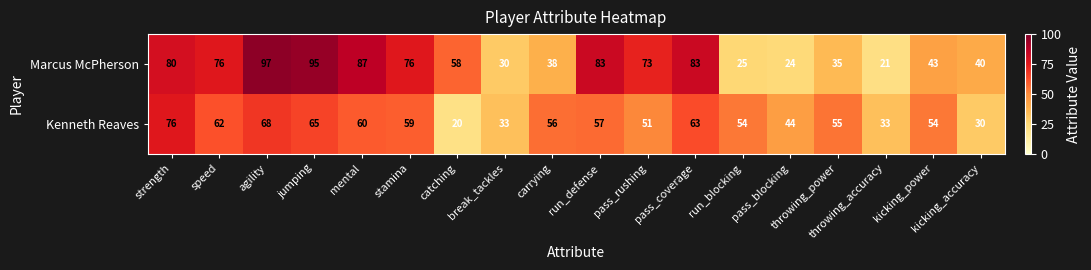

Is it true that Kenneth Reaves equals 65 at jumping?

True